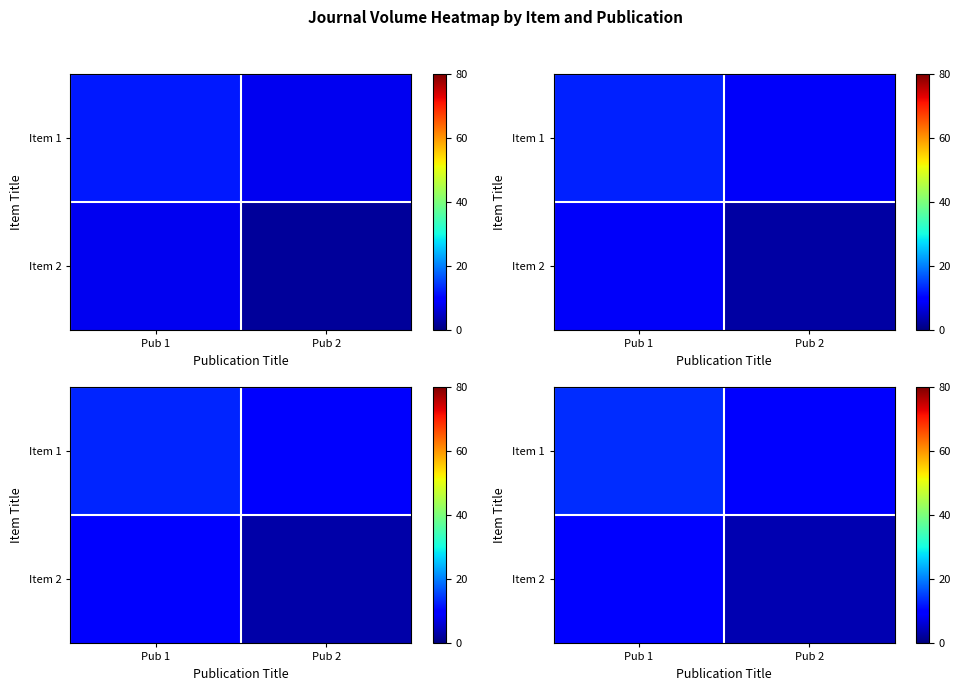

What is the difference between the Item 2 values at Pub 2 and Pub 1?

6.0